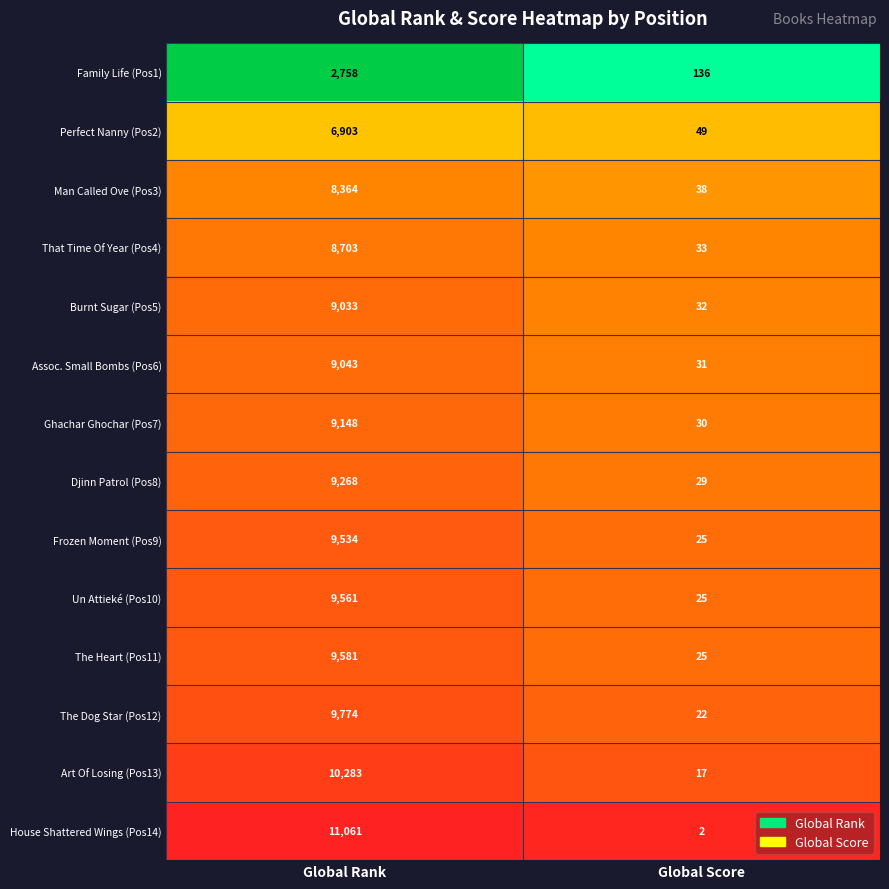

The value of Family Life (Pos1) at Global Score is 60. True or false?

False